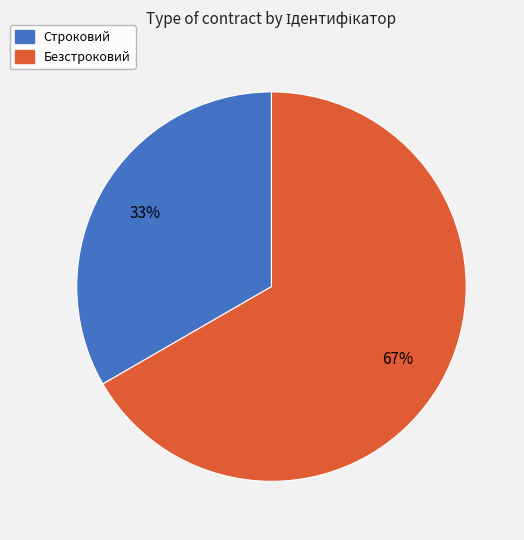

Is the sum of Строковий and Безстроковий greater than half?

Yes